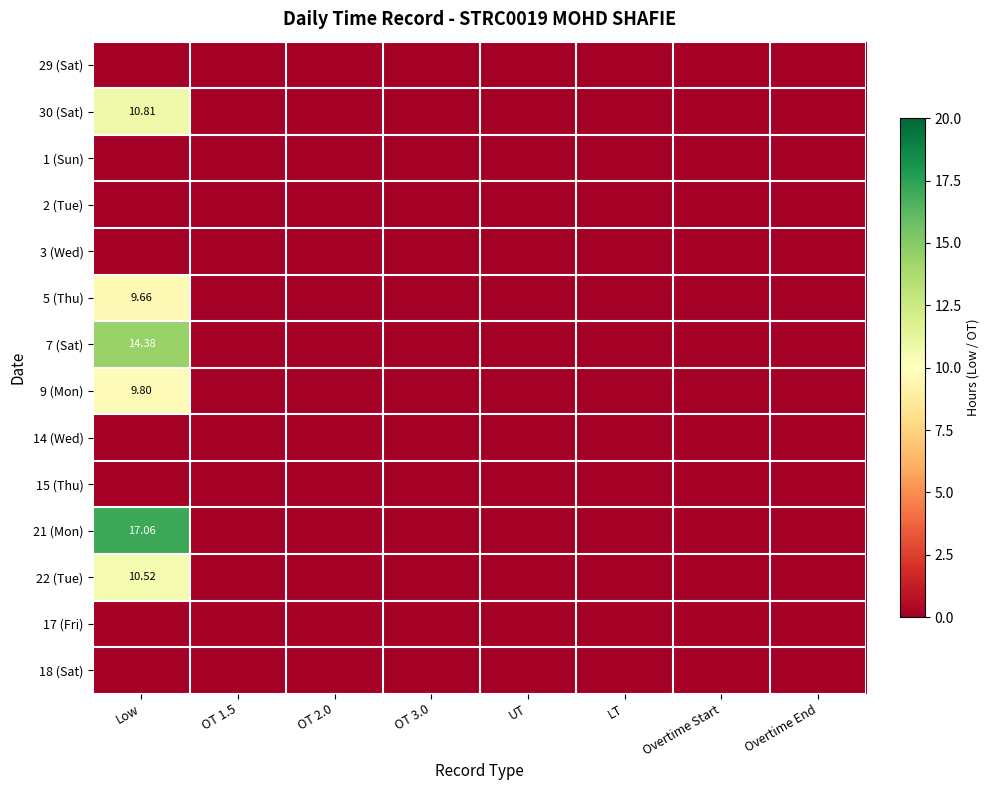

True or false: 30 (Sat) has a value of -6.7 at UT.

False